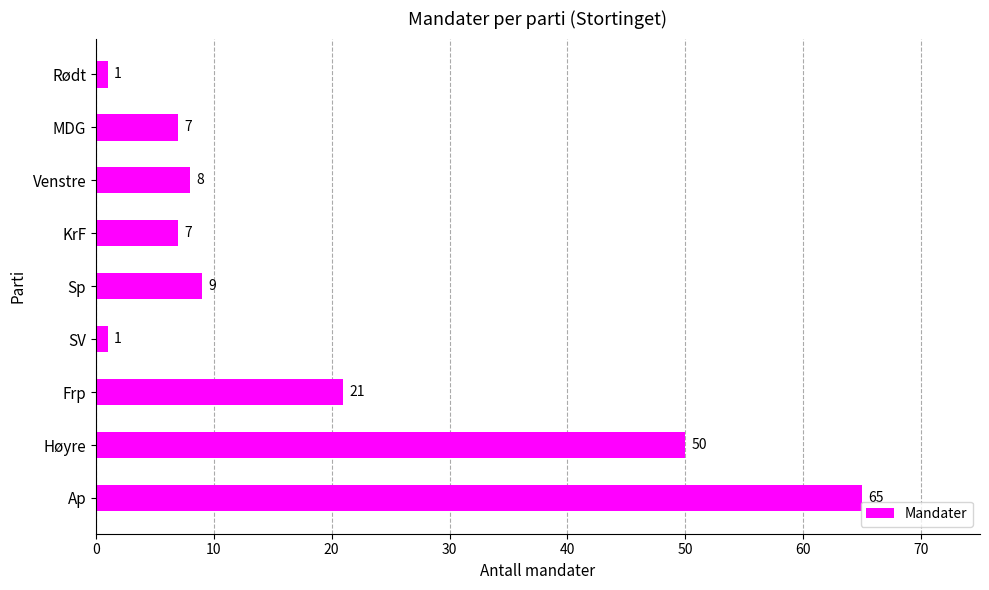

The chart shows a value of 21 at Frp. True or false?

True